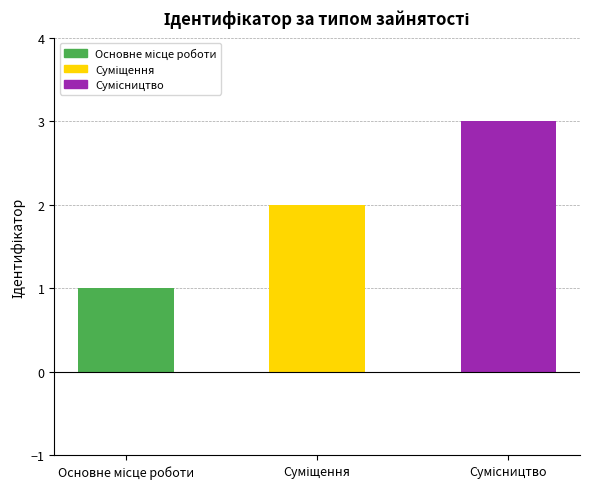

What is the sum of all values?

6